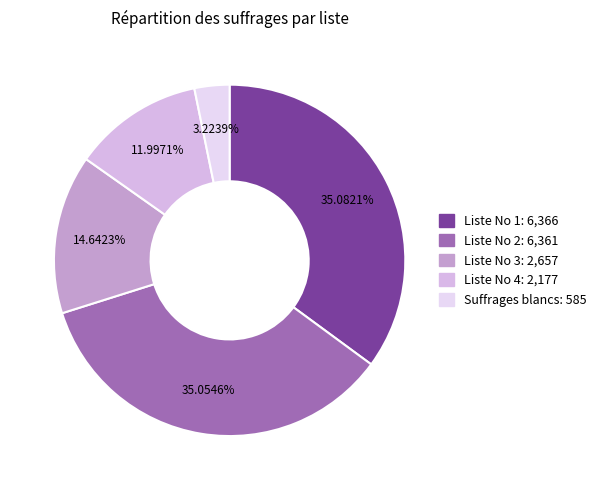

What is the ratio of the value at Suffrages blancs to the value at Liste No 3?

0.2